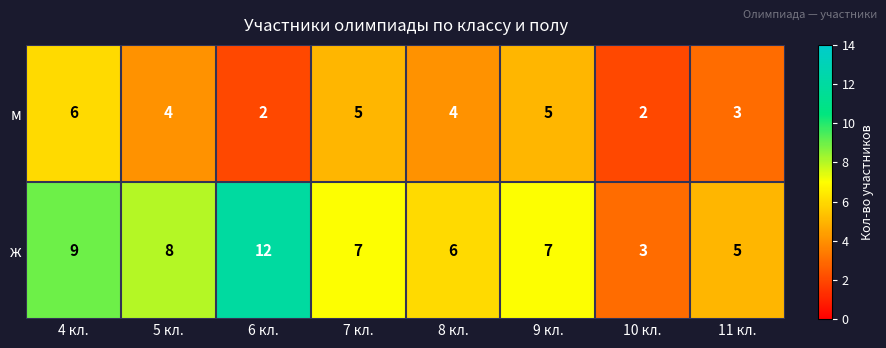

Read the ж value at 8 кл..

6